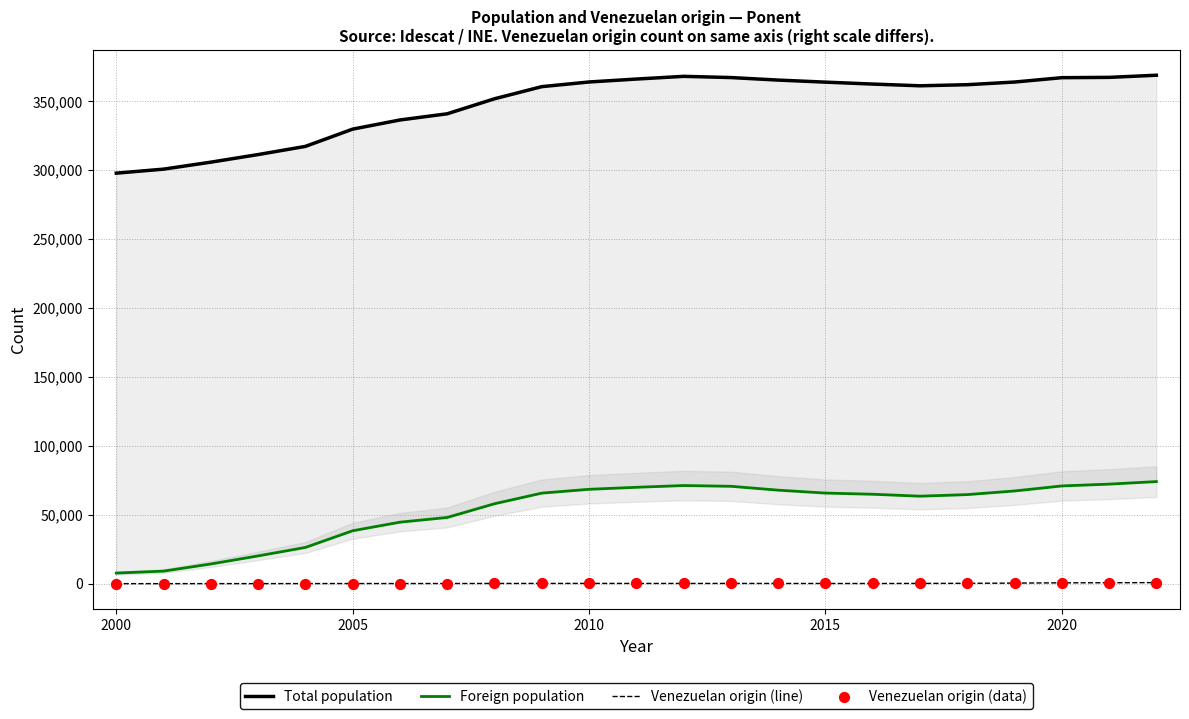

Which series contains the highest Y value?

Total population